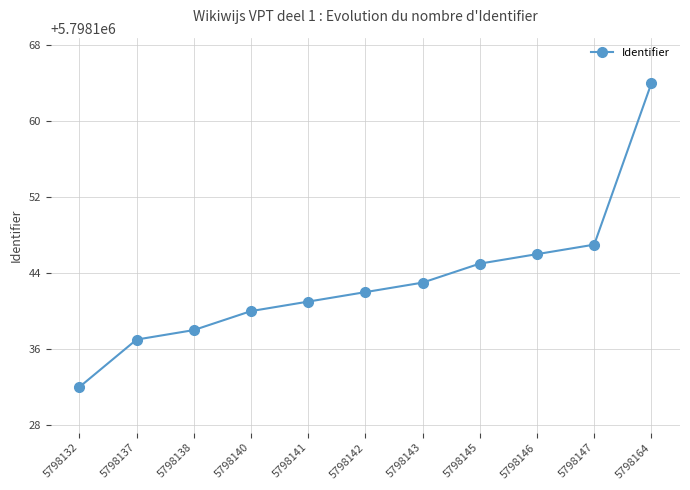

Which label corresponds to the largest value in the chart?

5798164